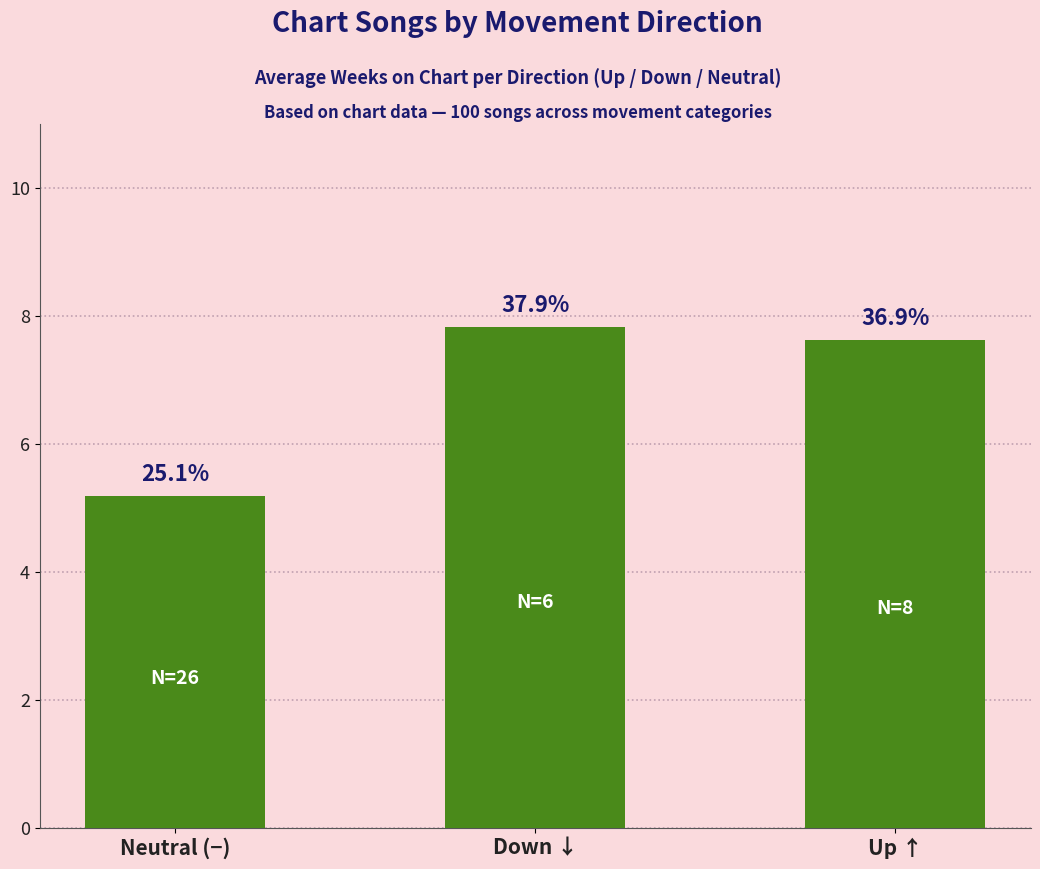

What is the label of the 3rd bar from the left?

Up ↑